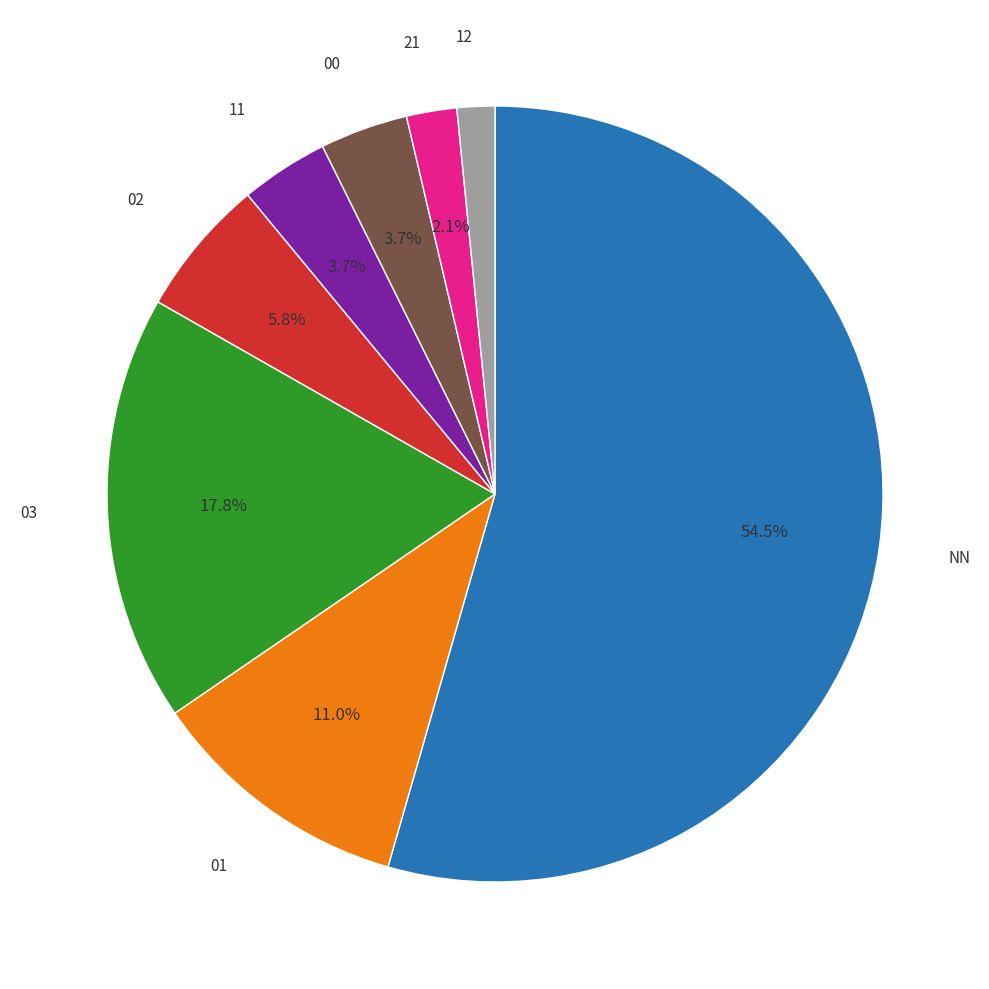

Does any single category account for the majority?

Yes